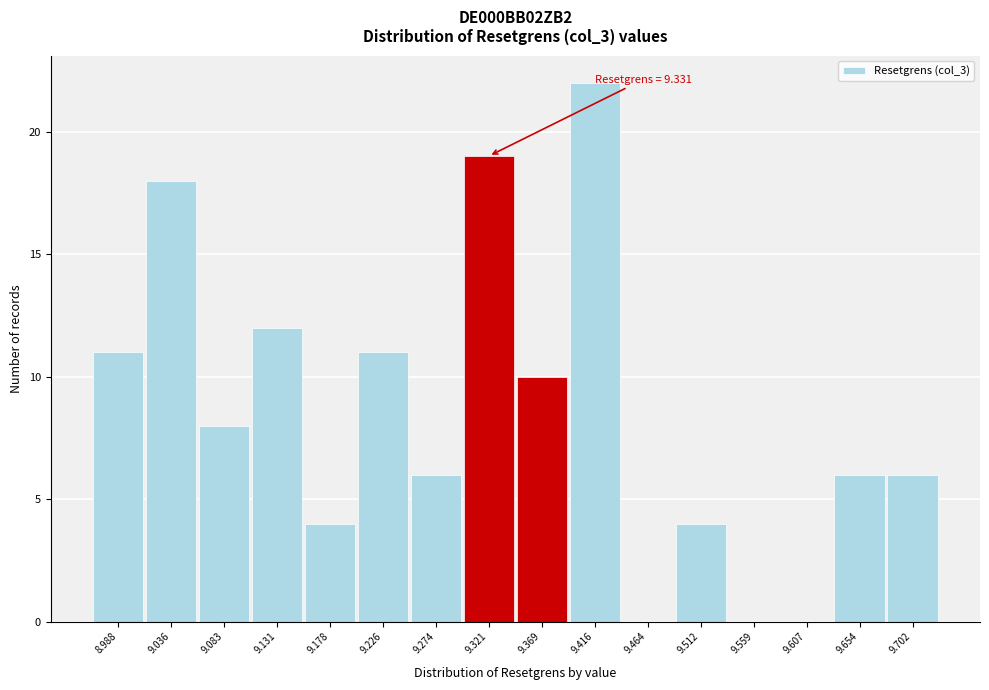

Which range on the x-axis has the tallest bar?

9.395 to 9.440